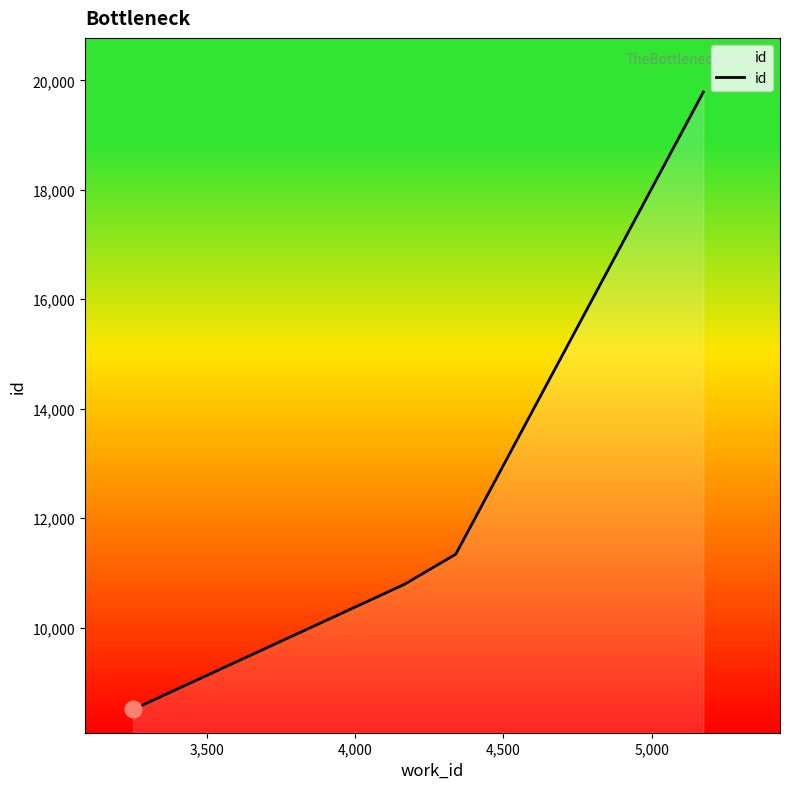

What is the difference between the second highest and minimum values?

2838